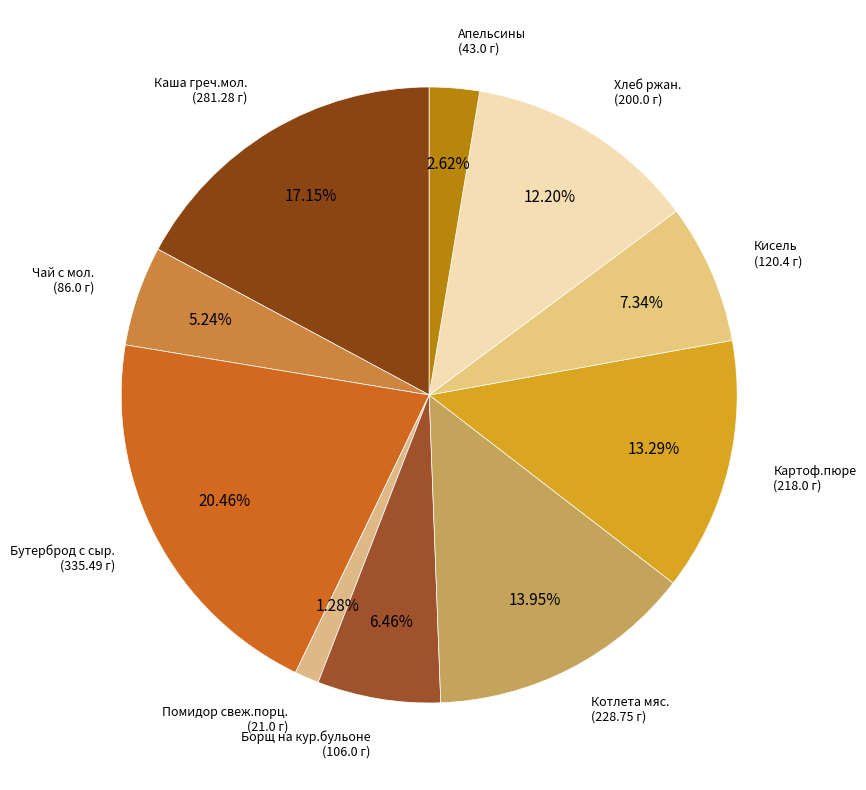

How many slices are in this pie chart?

10